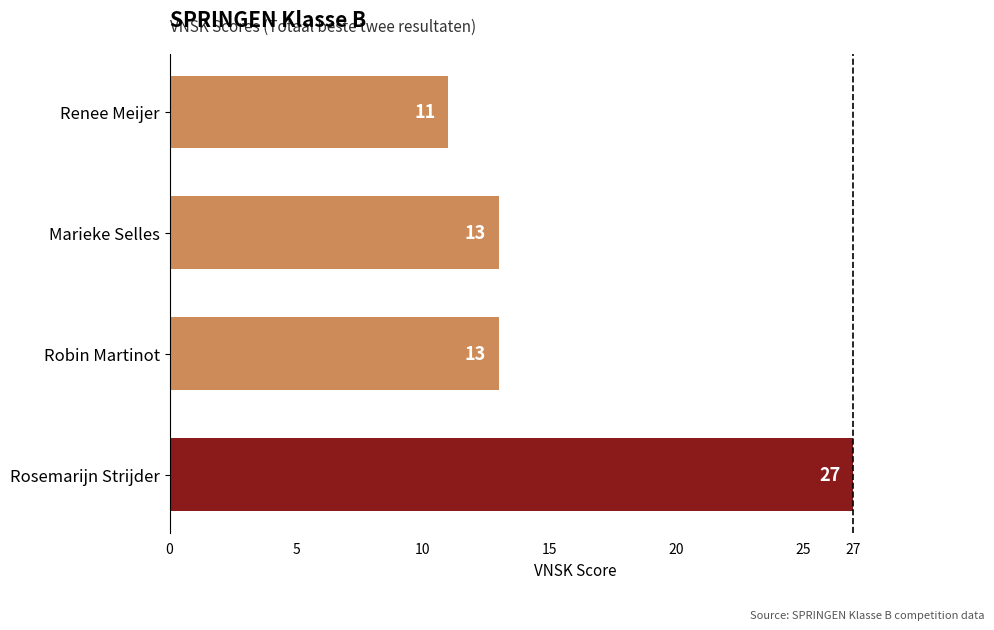

Reading bottom to top, what are all the values shown in this chart?

Rosemarijn Strijder=27	Robin Martinot=13	Marieke Selles=13	Renee Meijer=11